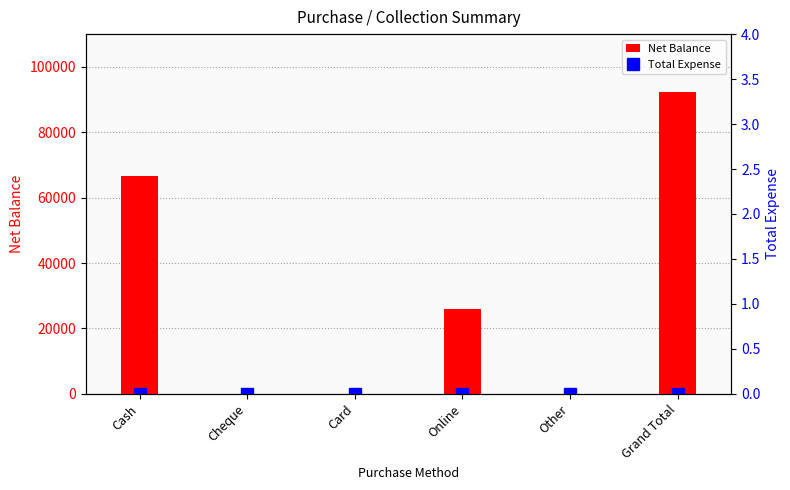

What position from the left is Online?

4